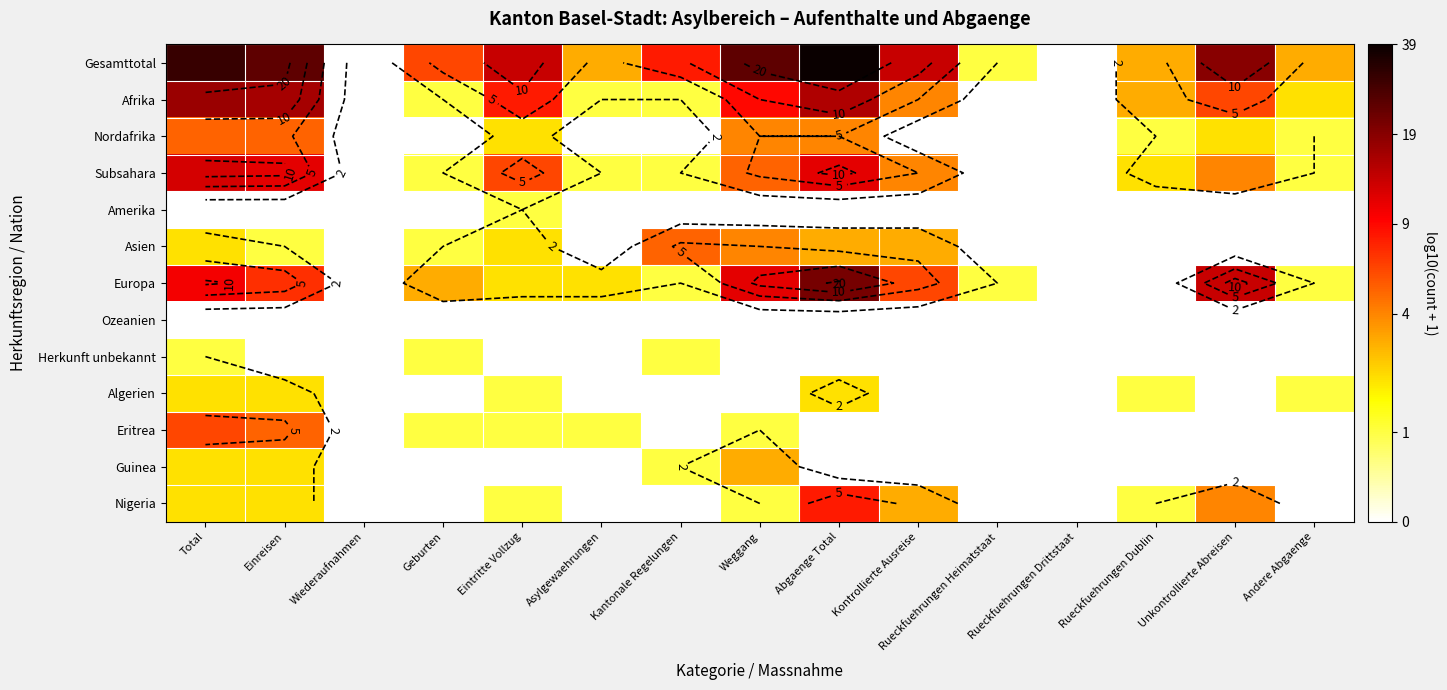

What is the difference between the second highest and second lowest values in the Nordafrika series?

0.8